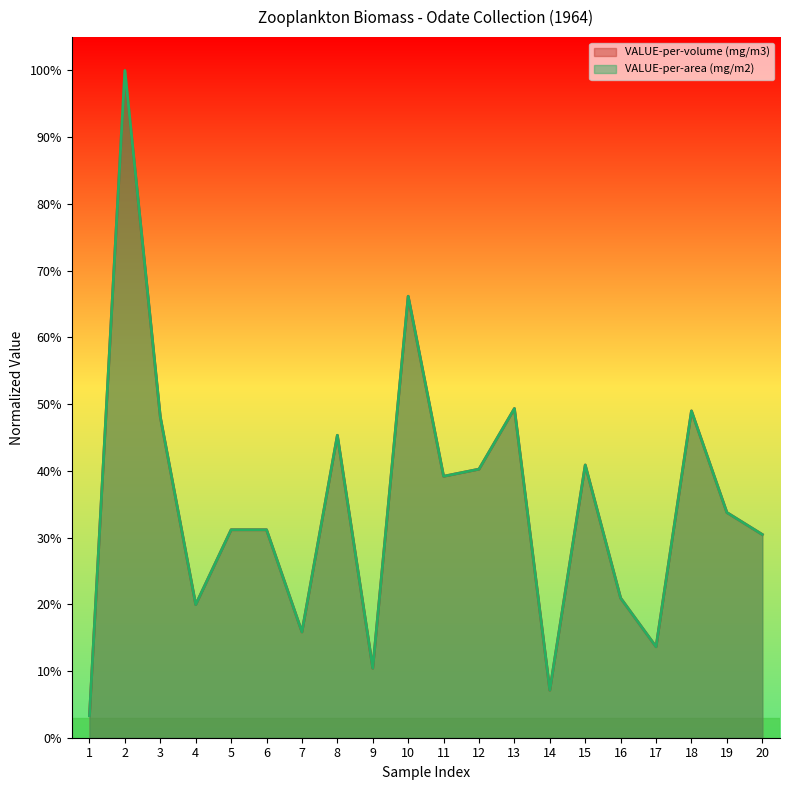

Rank the series at 7 from lowest to highest value.

VALUE-per-volume (mg/m3), VALUE-per-area (mg/m2)